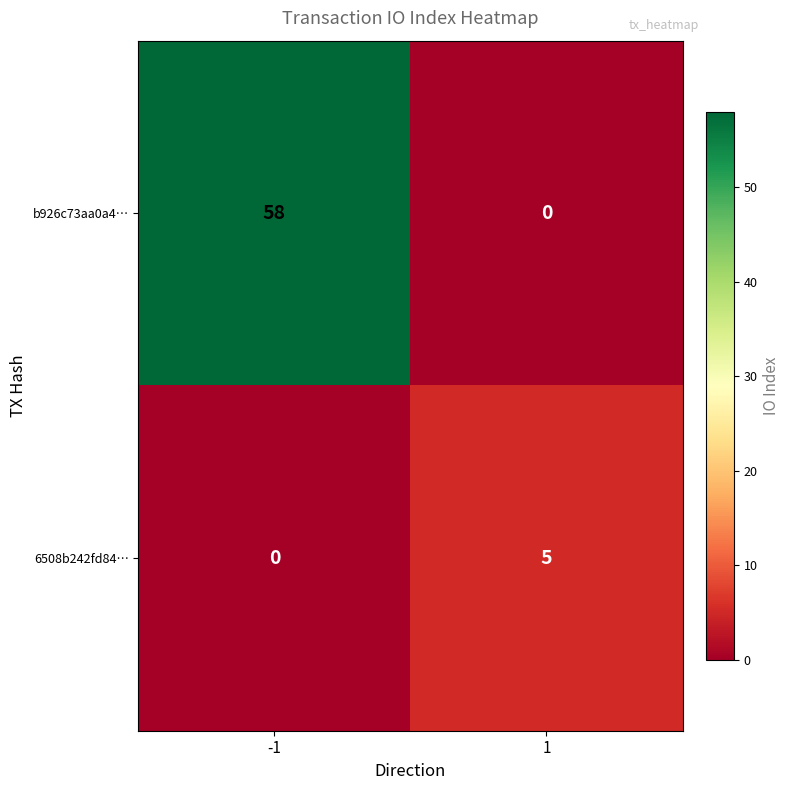

What is the greatest value displayed?

58